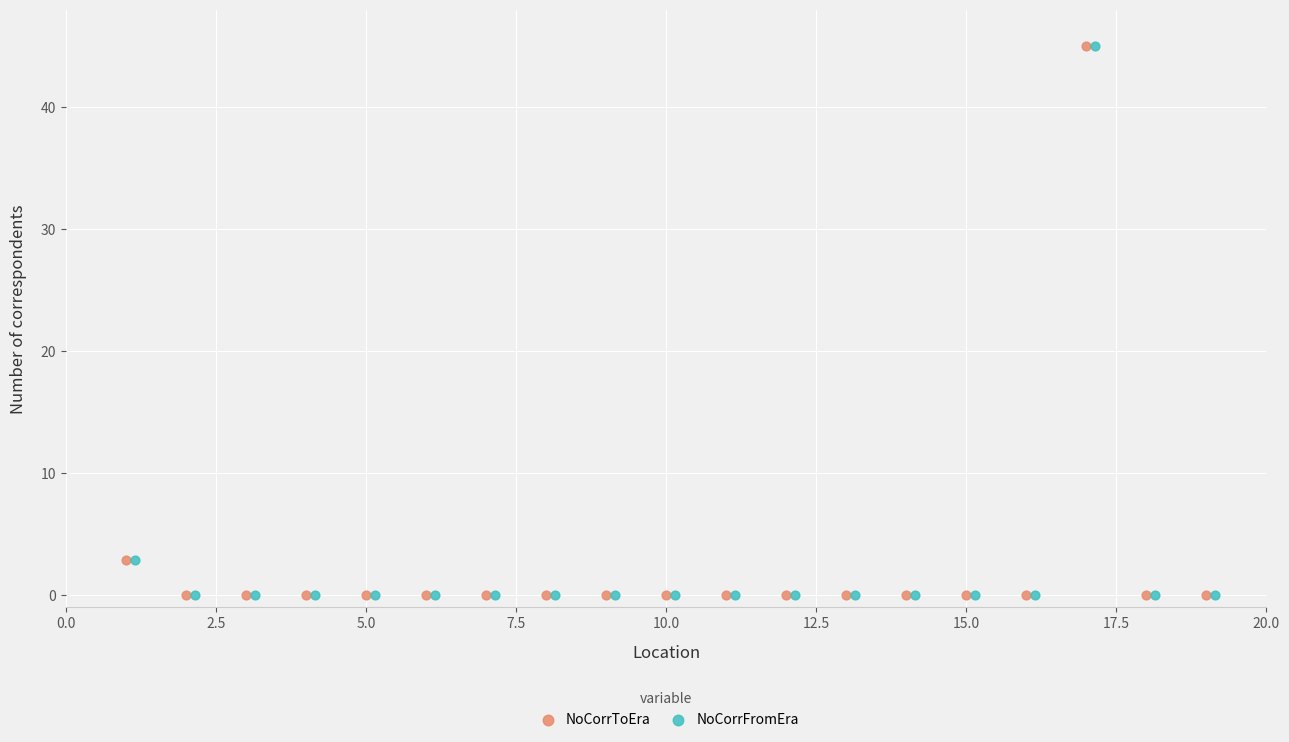

What are all the series names shown in the legend?

NoCorrToEra, NoCorrFromEra